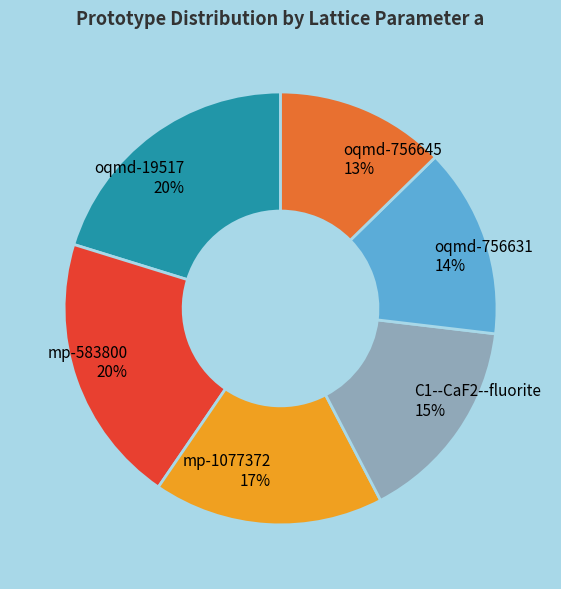

What percentage is the oqmd-19517 20% slice, to the nearest percent?

20%